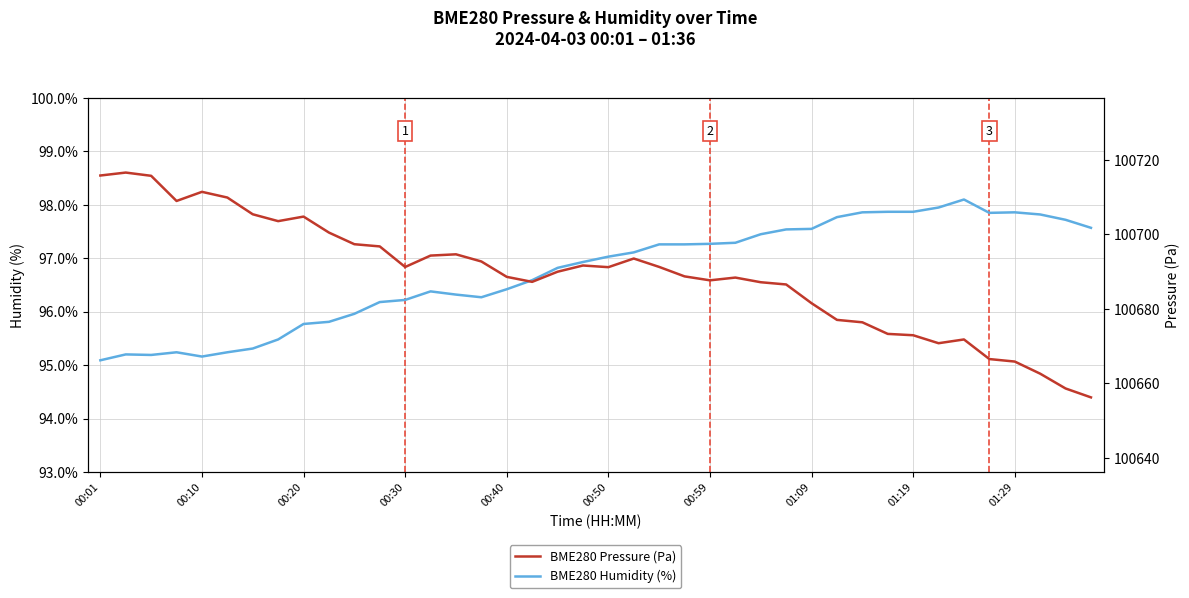

At which label does BME280 Humidity (%) reach its minimum?

00:01